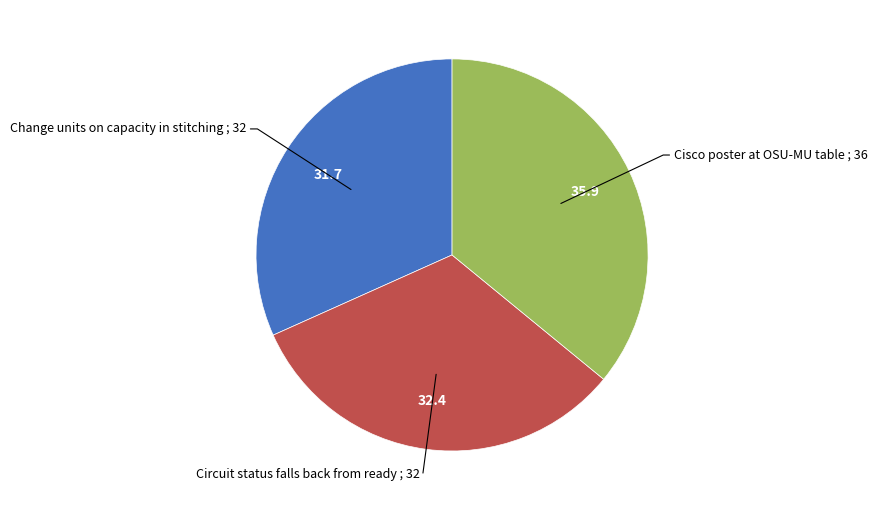

Which slice is the smallest?

Change units on capacity in stitching